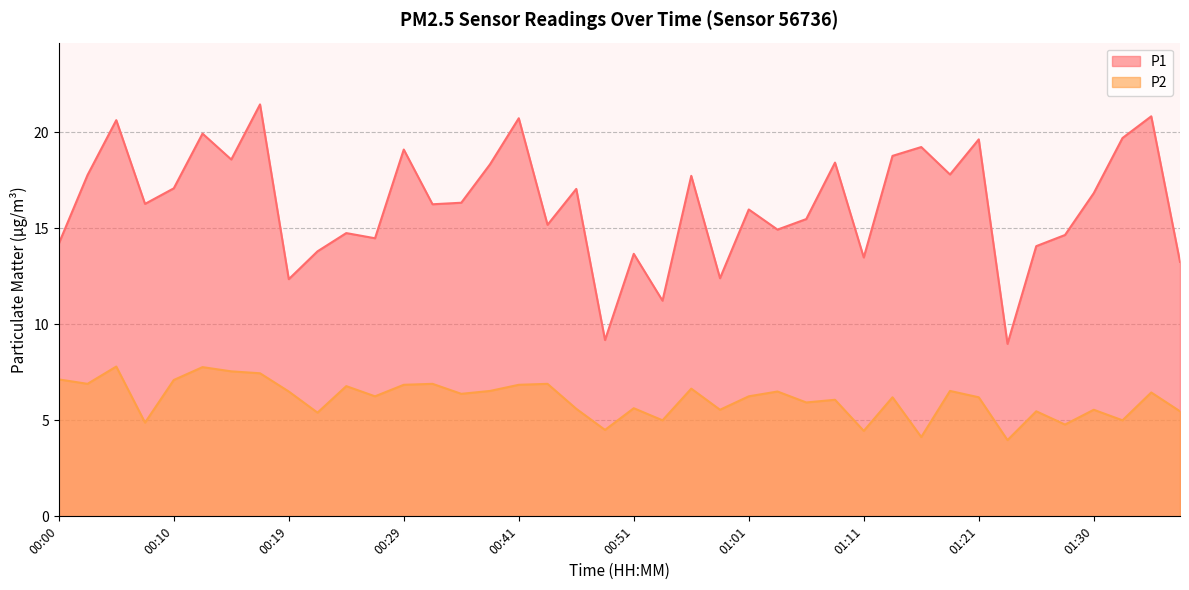

True or false: P1 and P2 cross at least once.

False